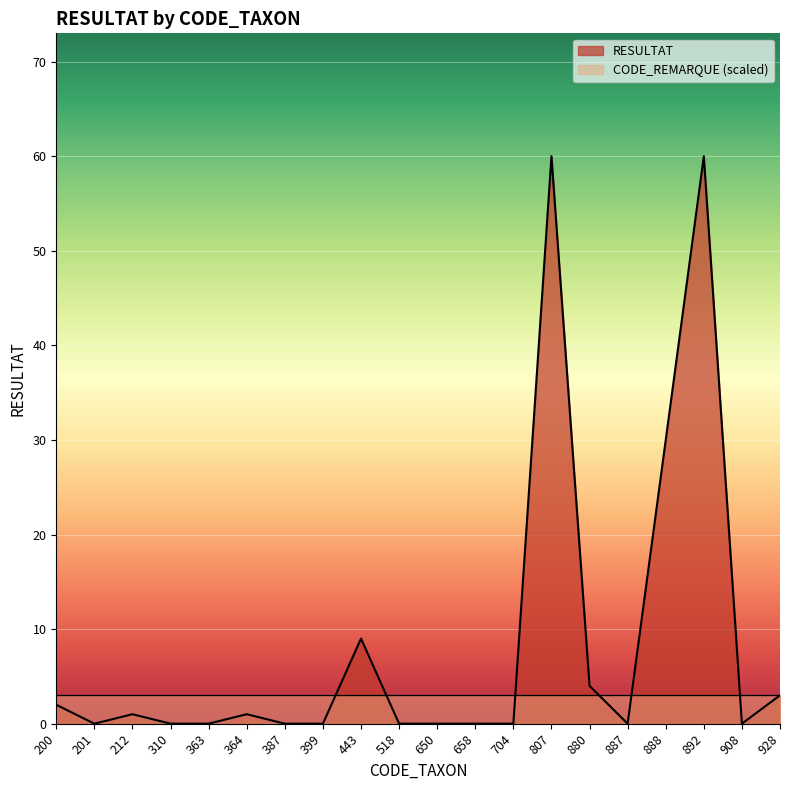

Reading left to right, extract all data points from this chart.

2	0	1	0	0	1	0	0	9	0	0	0	0	60	4	0	30	60	0	3